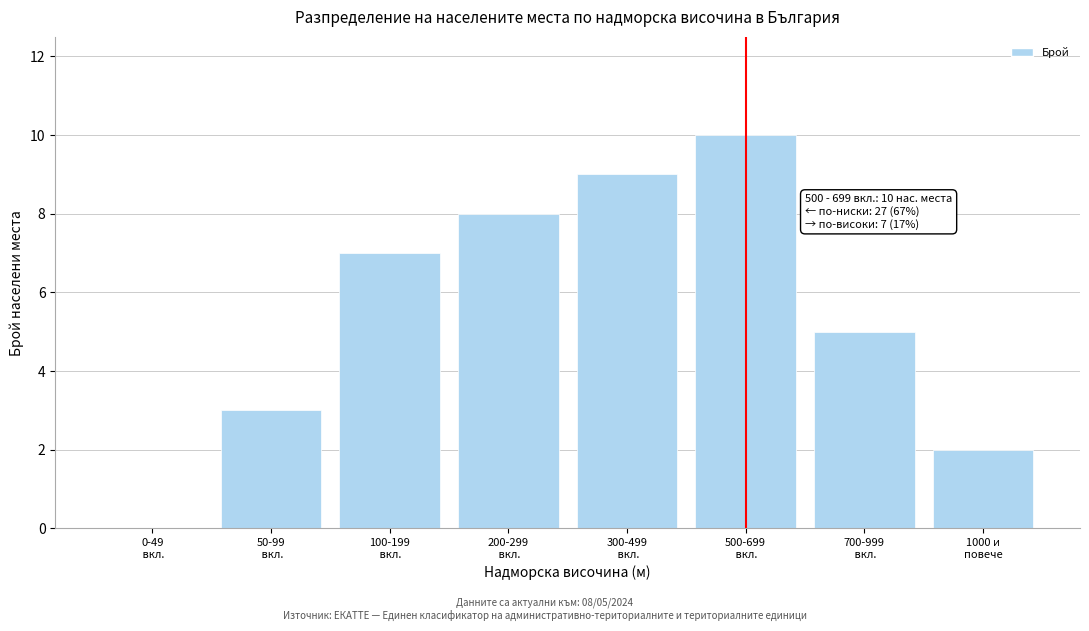

What is the greatest value displayed?

10